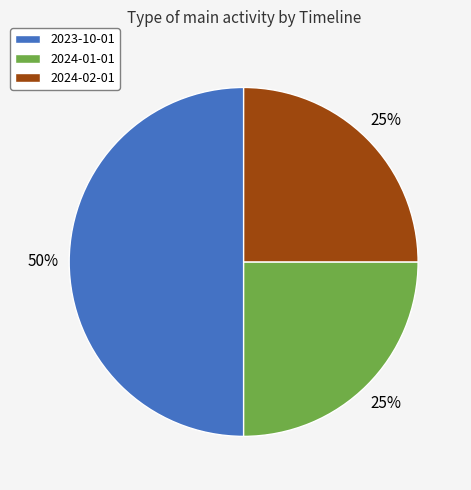

Is it true that 2023-10-01 is 43% of the pie?

False